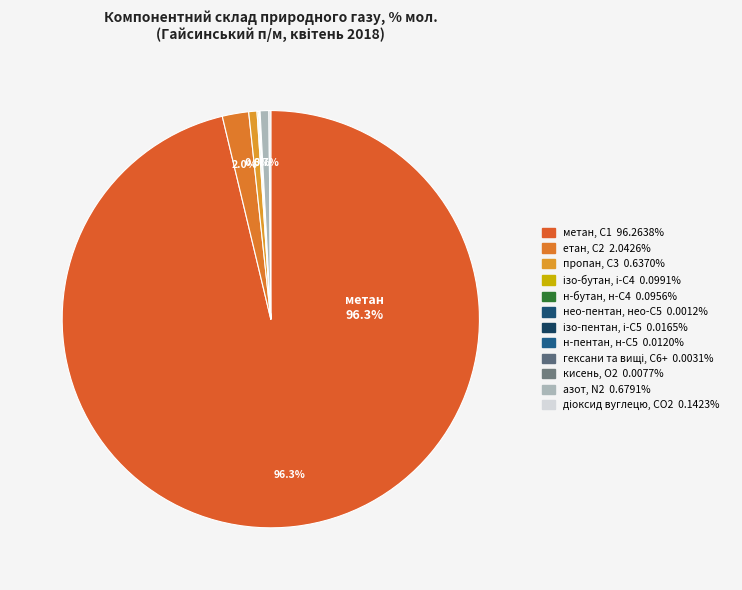

To the nearest percent, what is the combined percentage of нео-пентан, нео-С5 and етан, С2?

2%